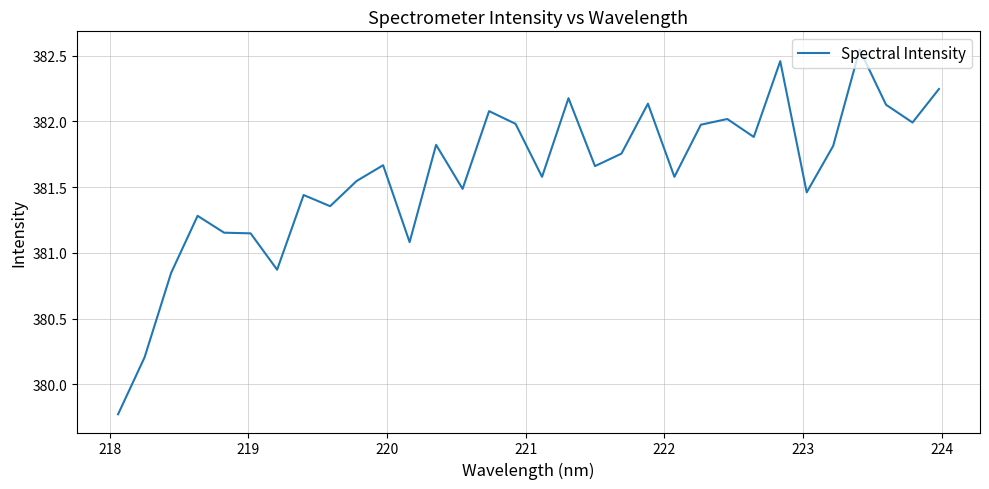

What is the difference between the maximum and minimum values?

2.8